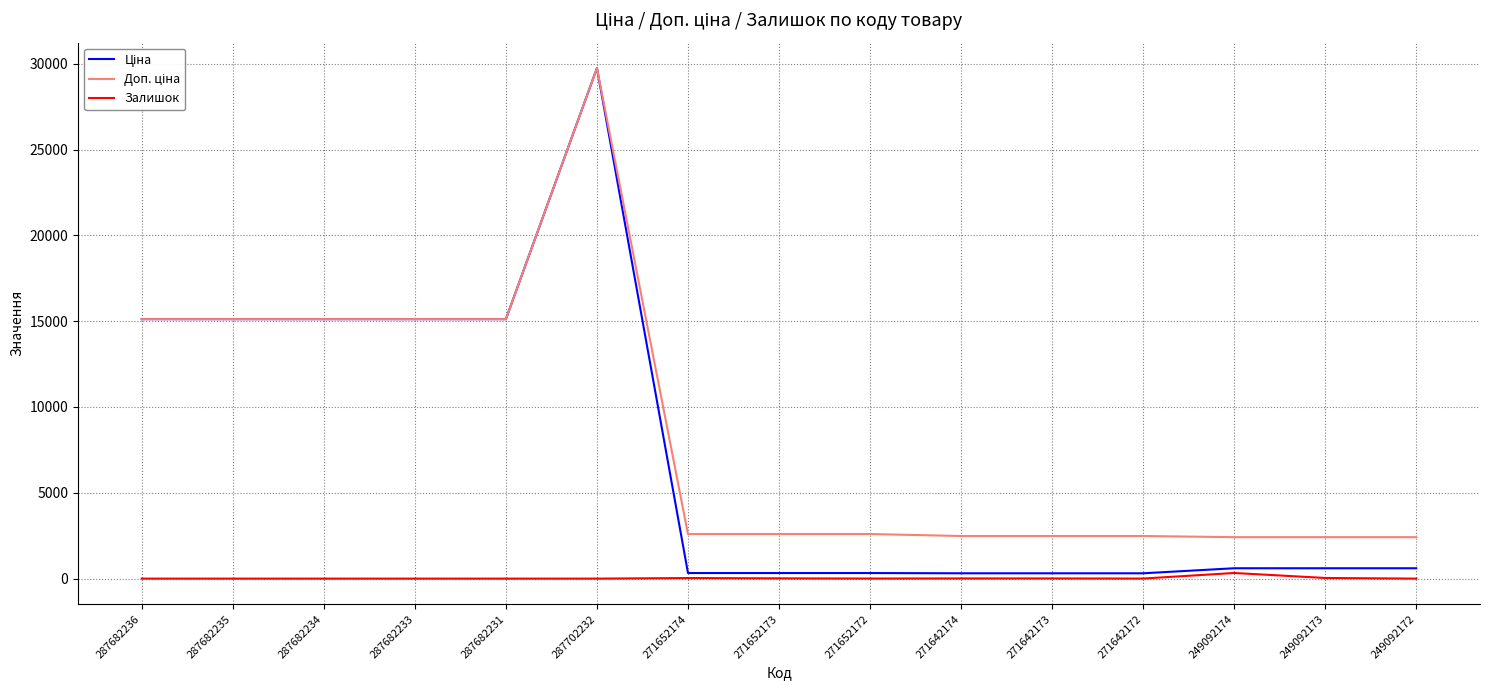

The value of Залишок at 287682231 is 0.0. True or false?

True